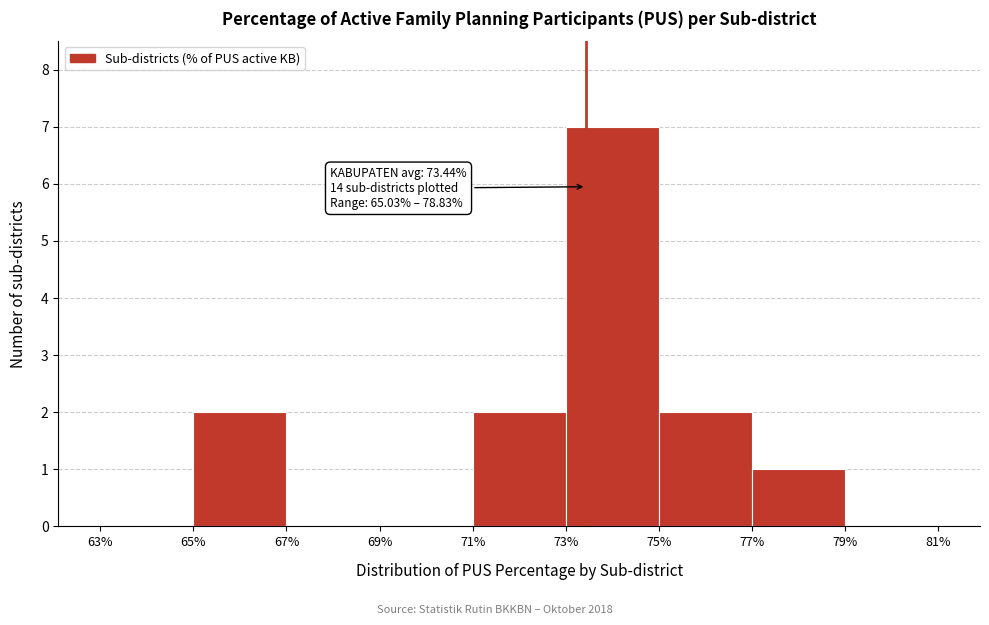

Which range on the x-axis has the tallest bar?

73% to 75%